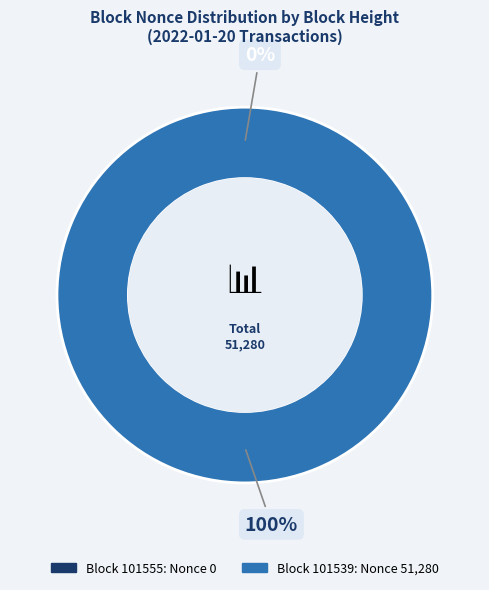

Between 101539 and 101555, which is larger?

101539